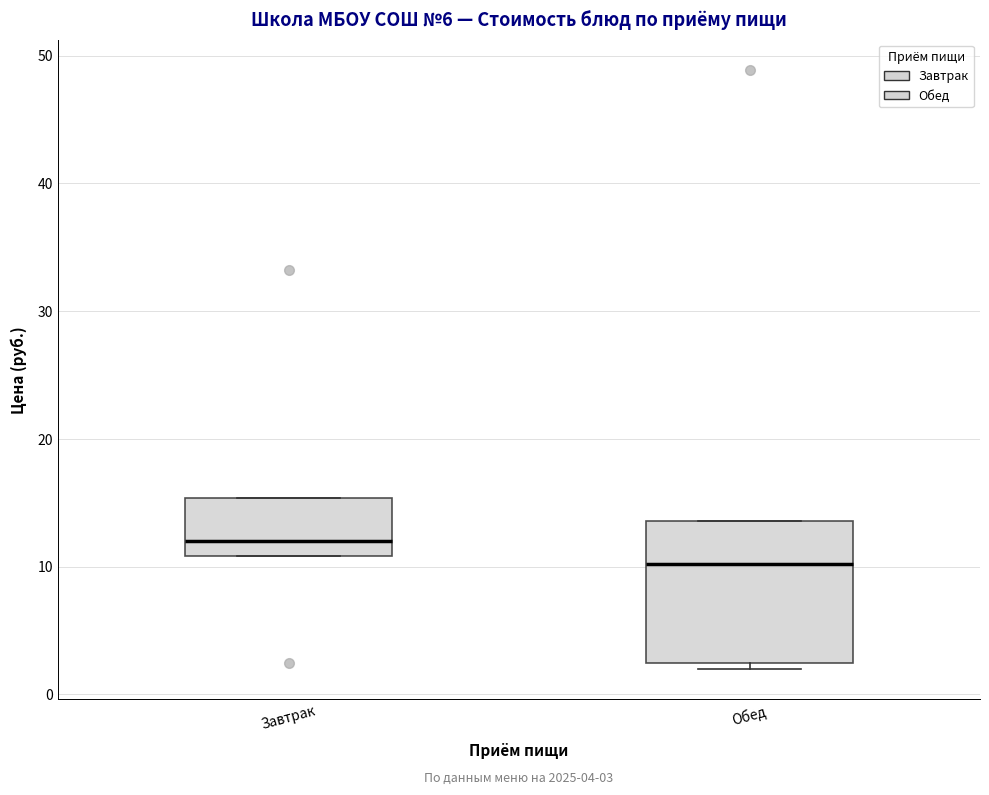

Which box is the tallest, from its lower edge to its upper edge?

Обед